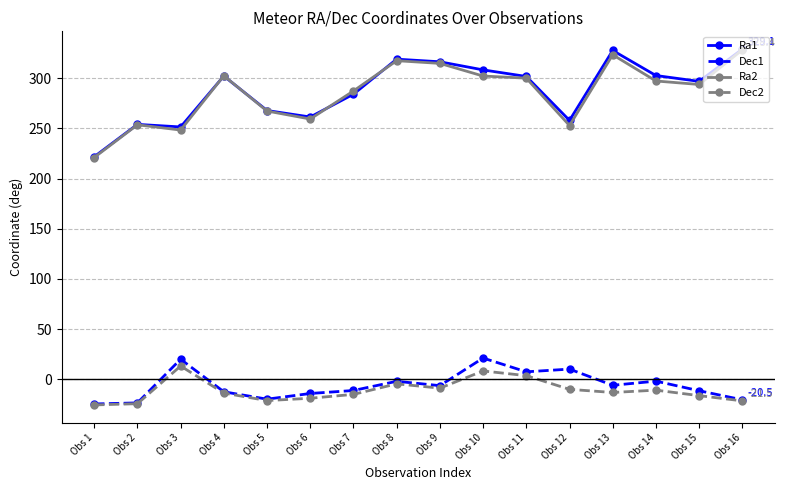

Read the Dec2 value at Obs 4.

-13.7